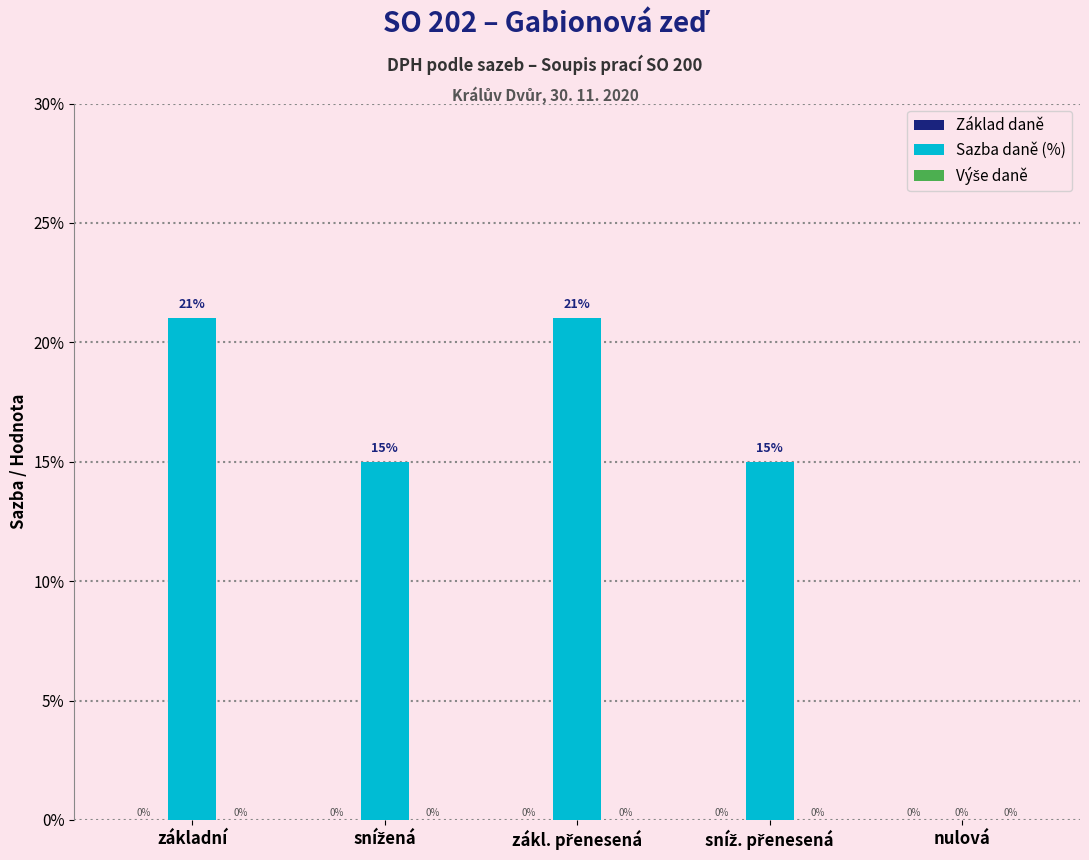

What is the sum of all values?

72